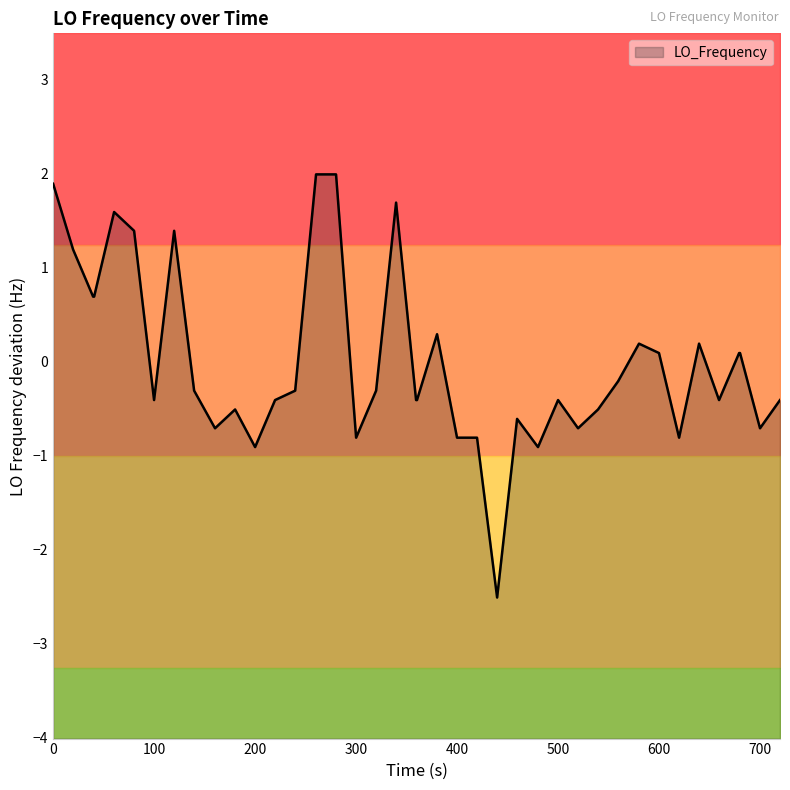

How many data points are above 0?

16